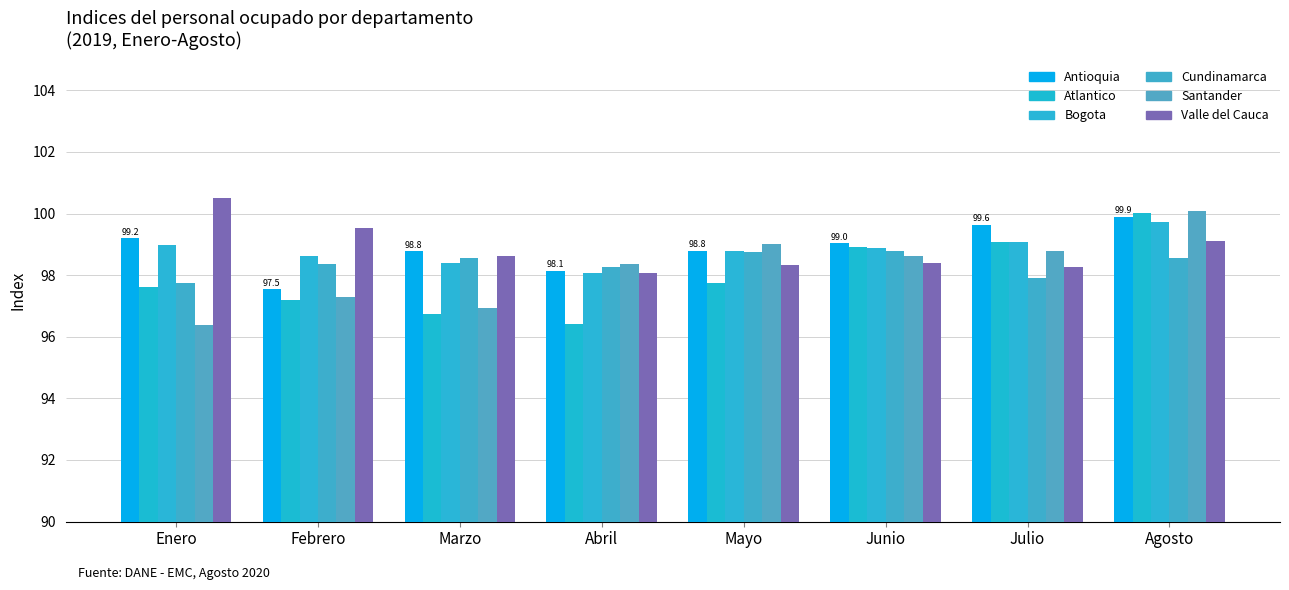

What are all the series names shown in the legend?

Antioquia, Atlantico, Bogota, Cundinamarca, Santander, Valle del Cauca